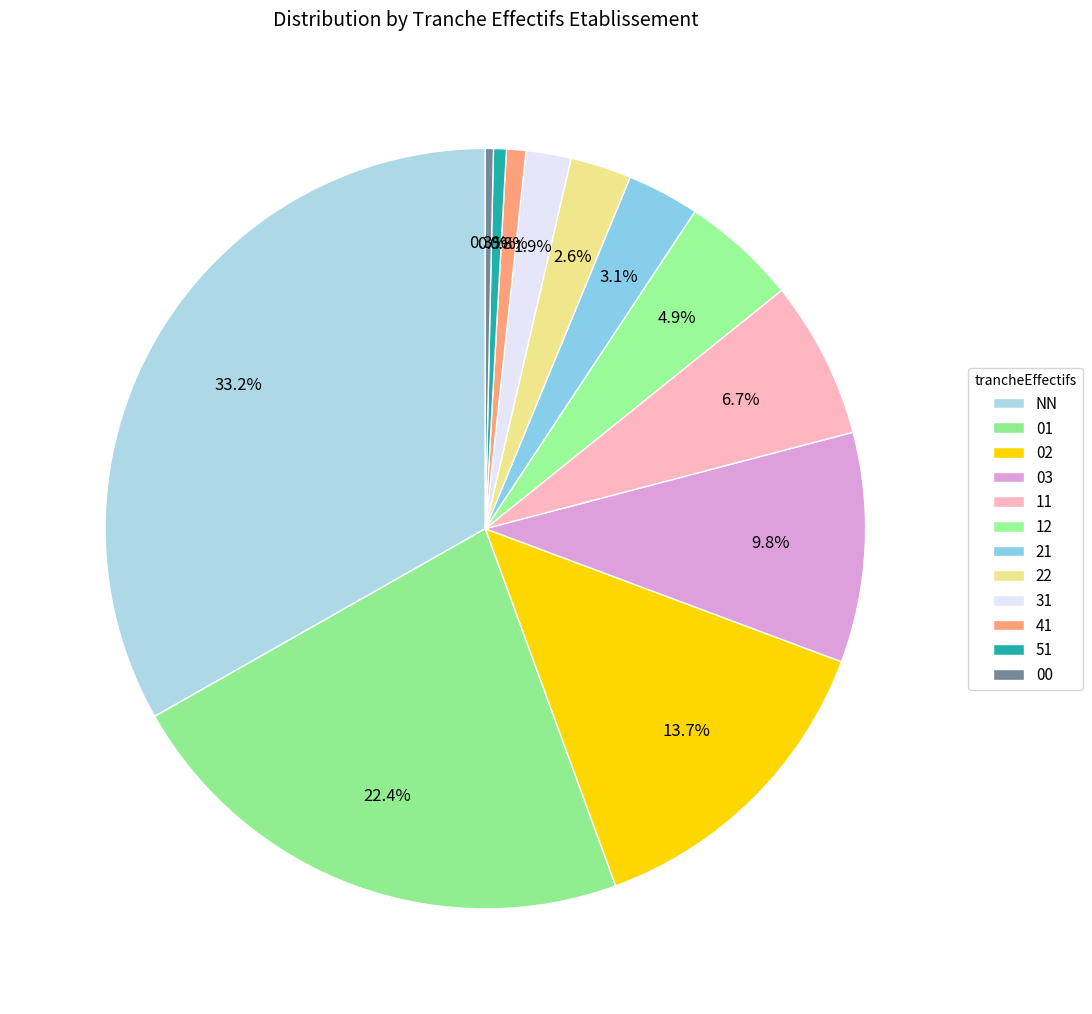

What is the largest slice in the pie chart?

NN